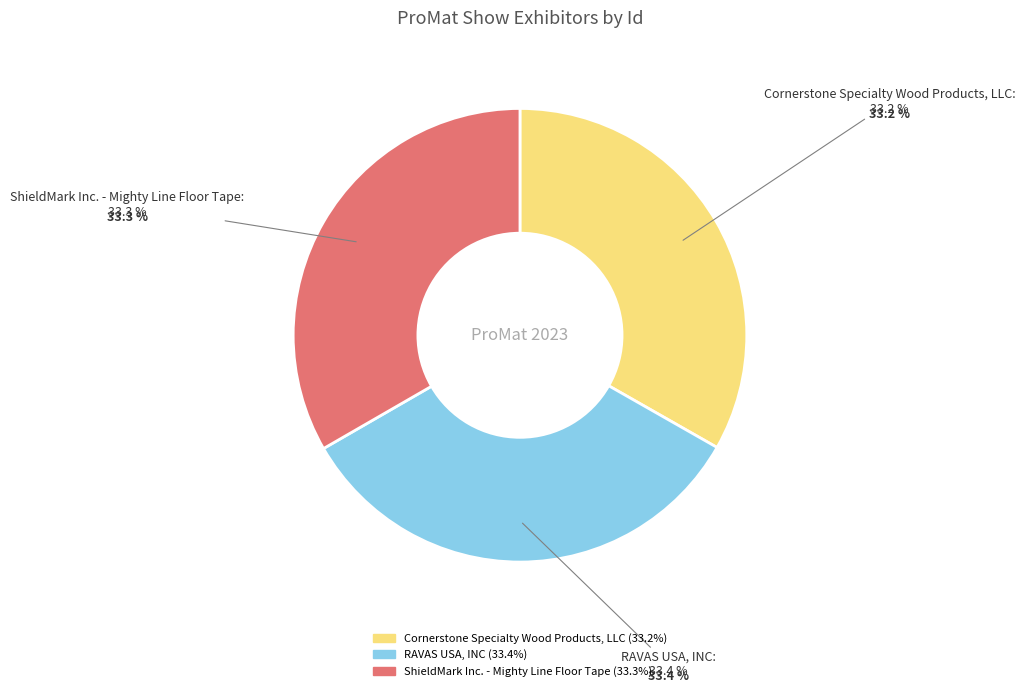

What percentage is the ShieldMark Inc. - Mighty Line Floor Tape slice, to the nearest percent?

33%